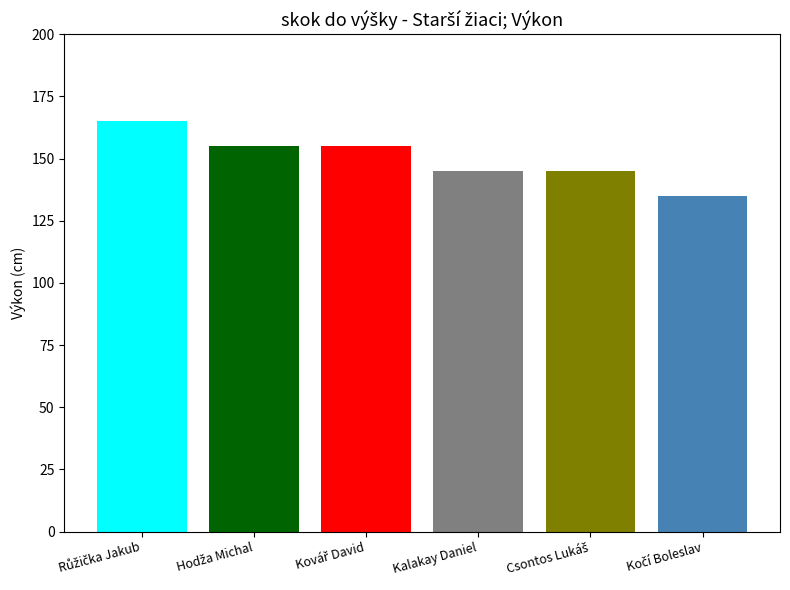

What is the maximum value shown in the chart?

165